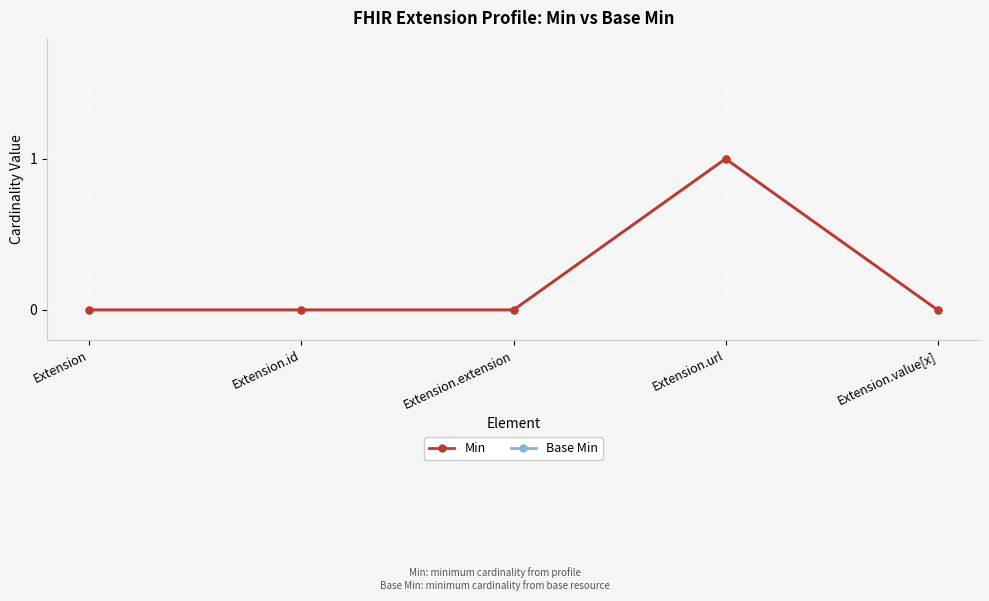

Is this an area chart (filled region under the line)?

No